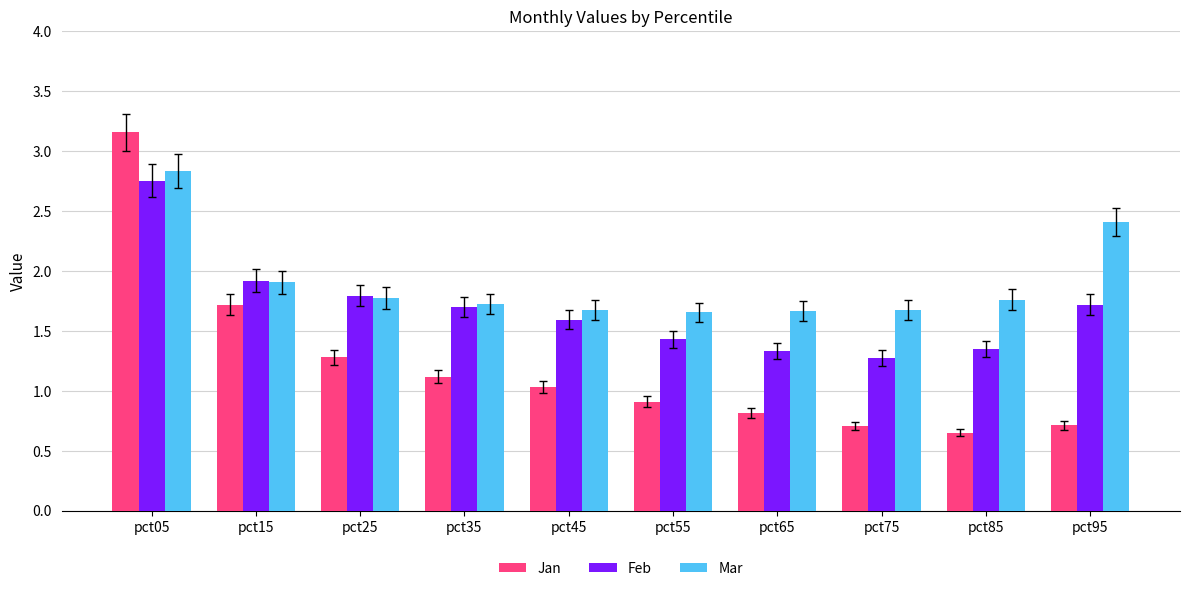

Which label corresponds to the largest value in the chart?

pct05